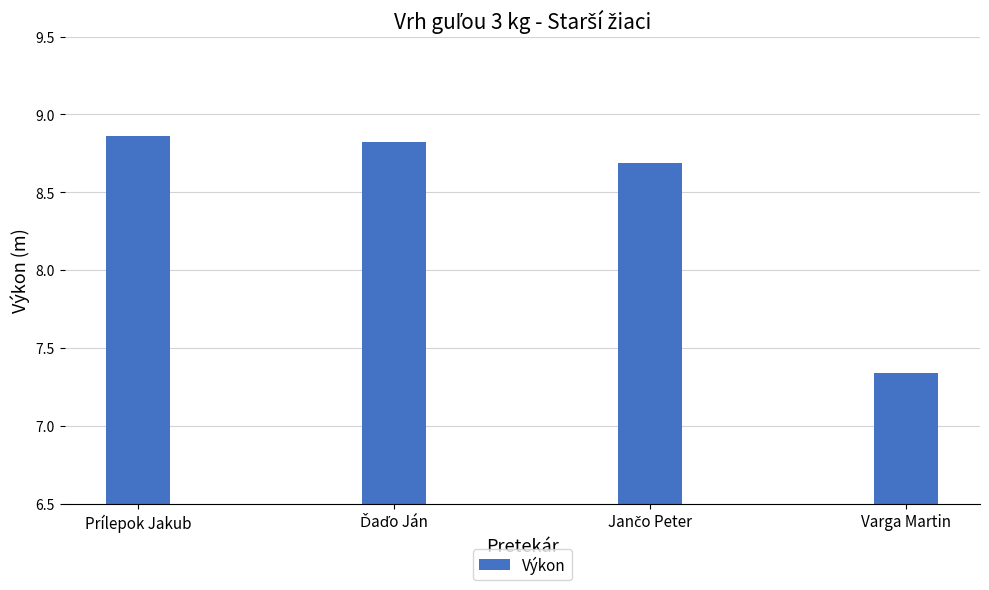

How many bars are there in total?

4